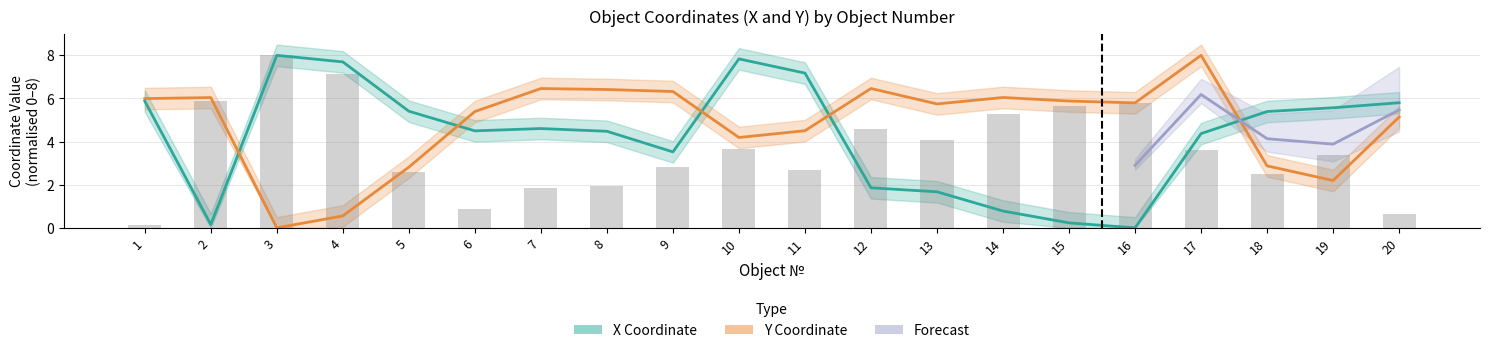

Rank the series at 4 from highest to lowest value.

X, Y